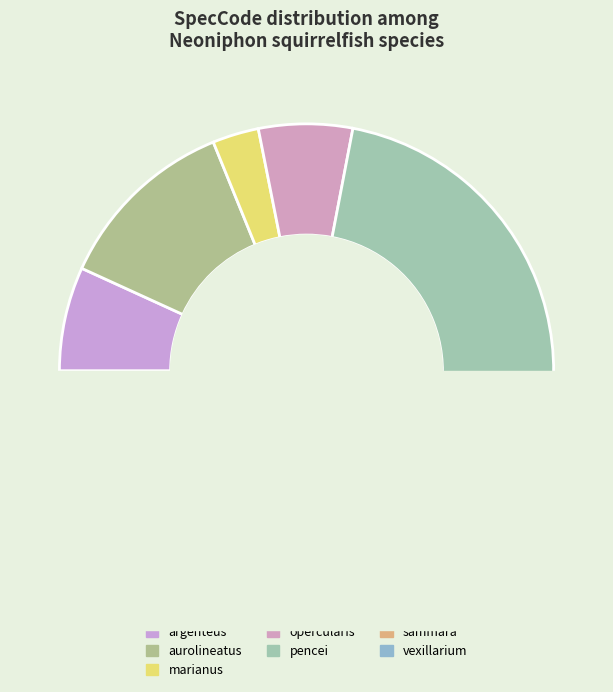

To the nearest percent, what is the difference between the largest and smallest slice percentages?

61%